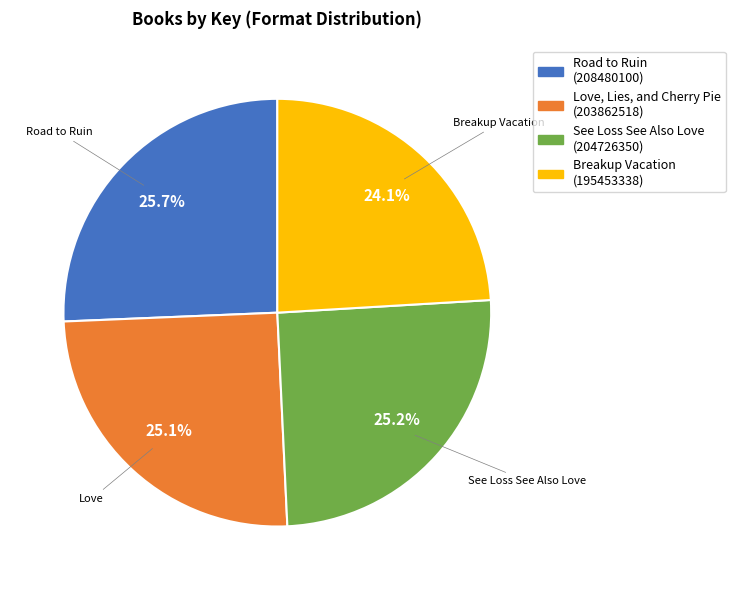

To the nearest percent, what percentage of the pie is See Loss See Also Love?

25%